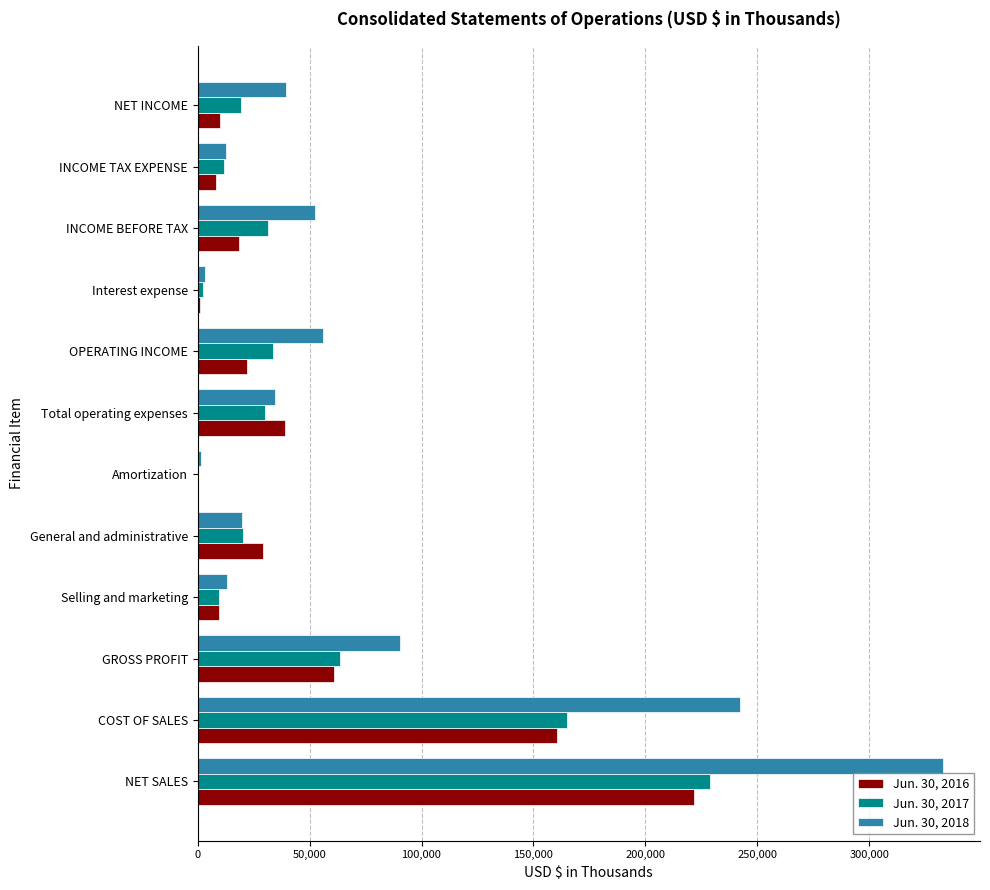

What is the greatest value displayed?

332725